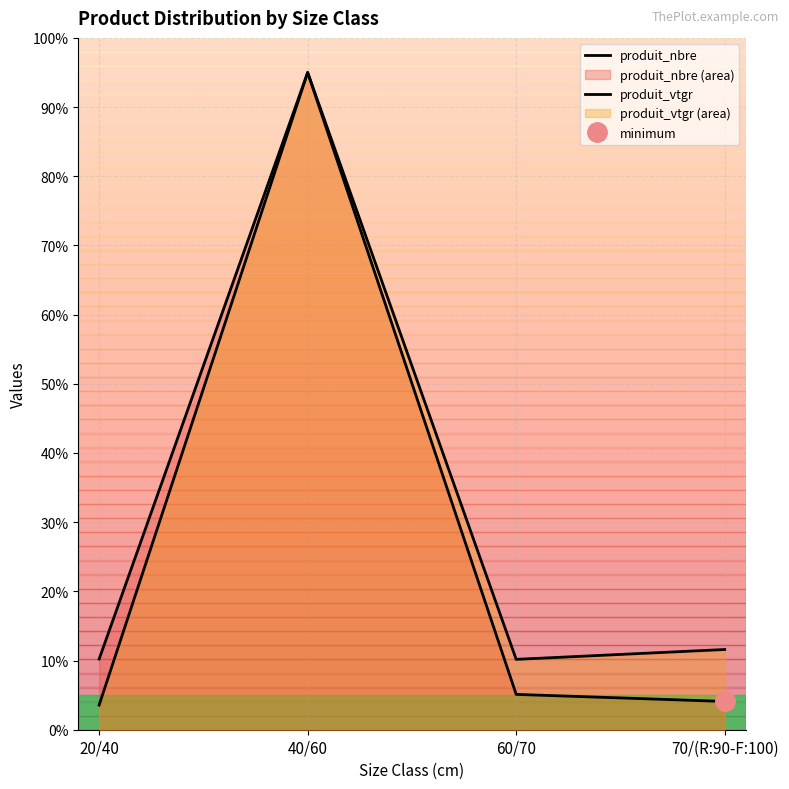

Which series has the largest range (max minus min)?

produit_vtgr